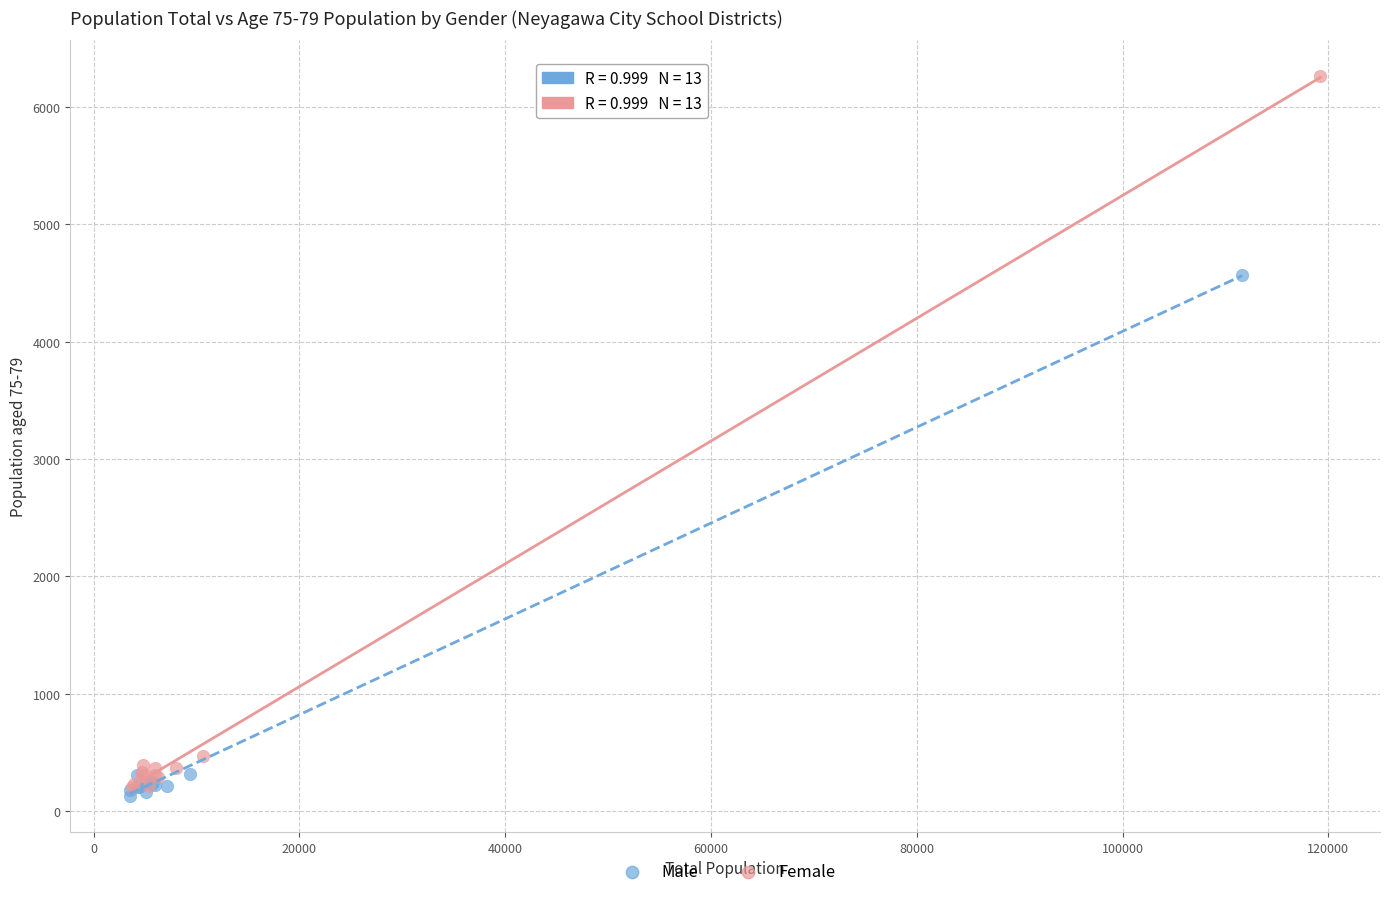

Which series contains the highest Y value?

Female